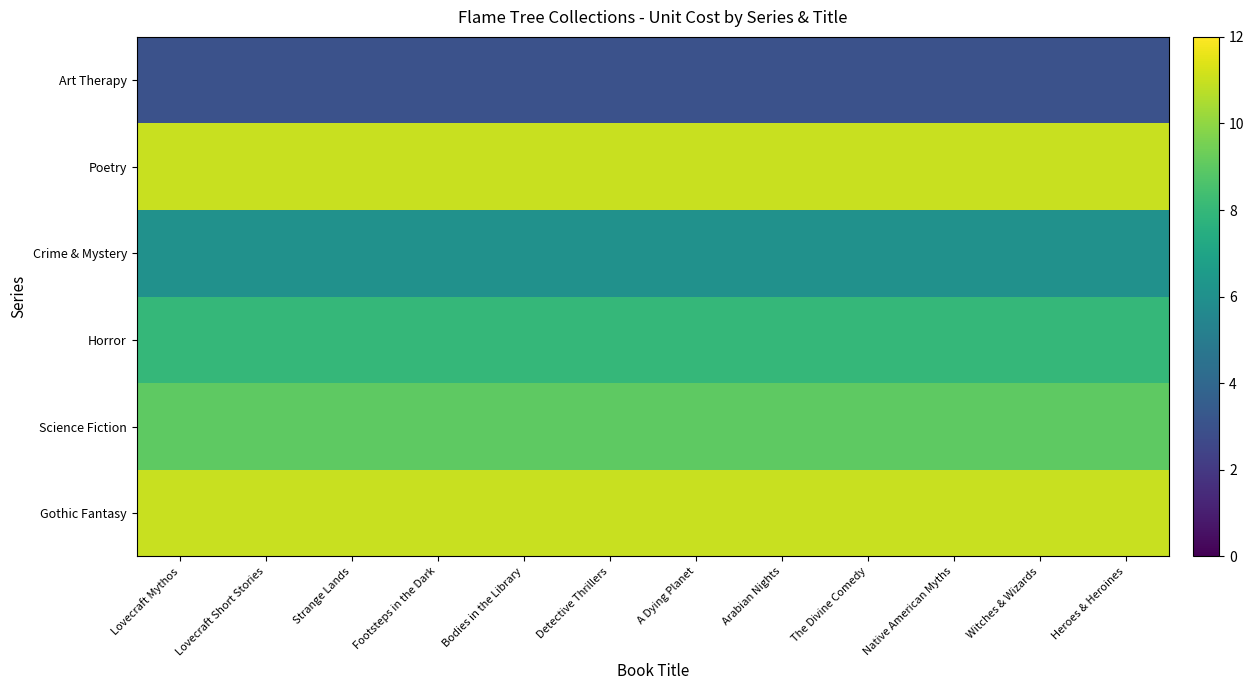

At which category is the sum across all series the highest?

Lovecraft Mythos